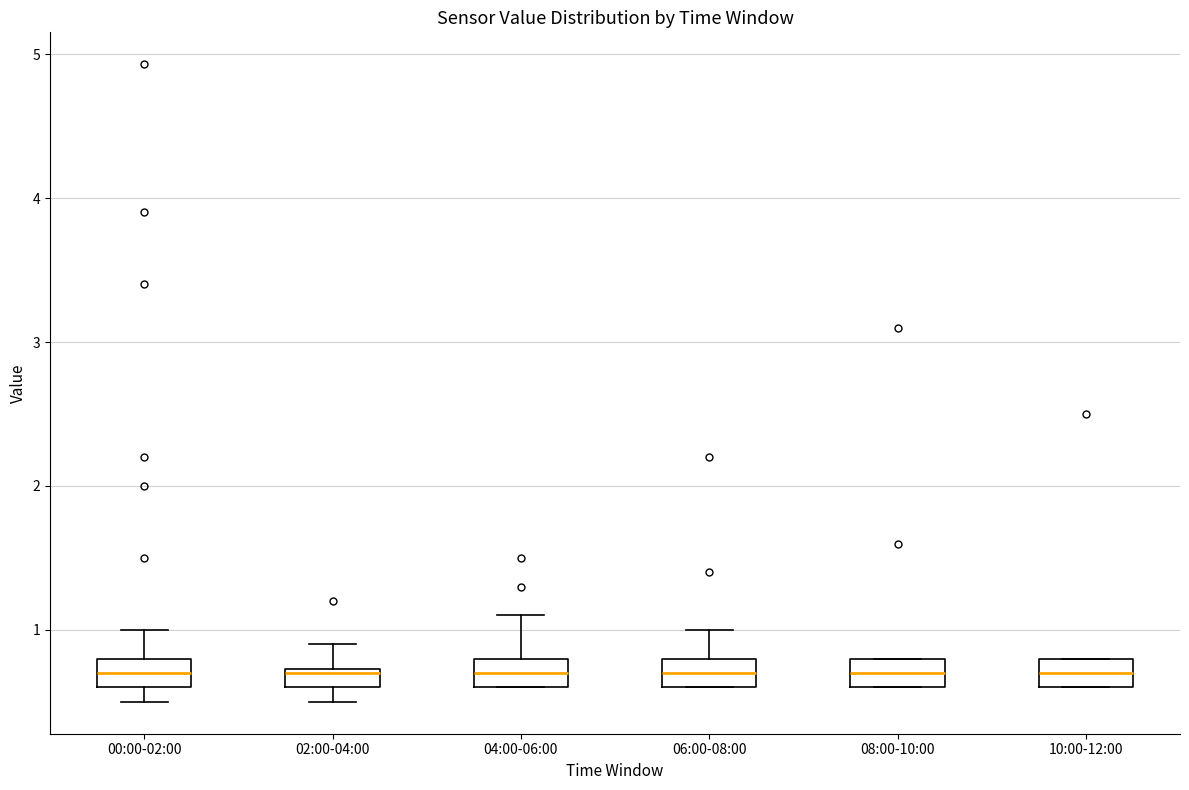

Where is the upper edge of the box for 00:00-02:00 on the y-axis? The values are not printed on the chart, so give them approximately, as read against the axis.

0.8